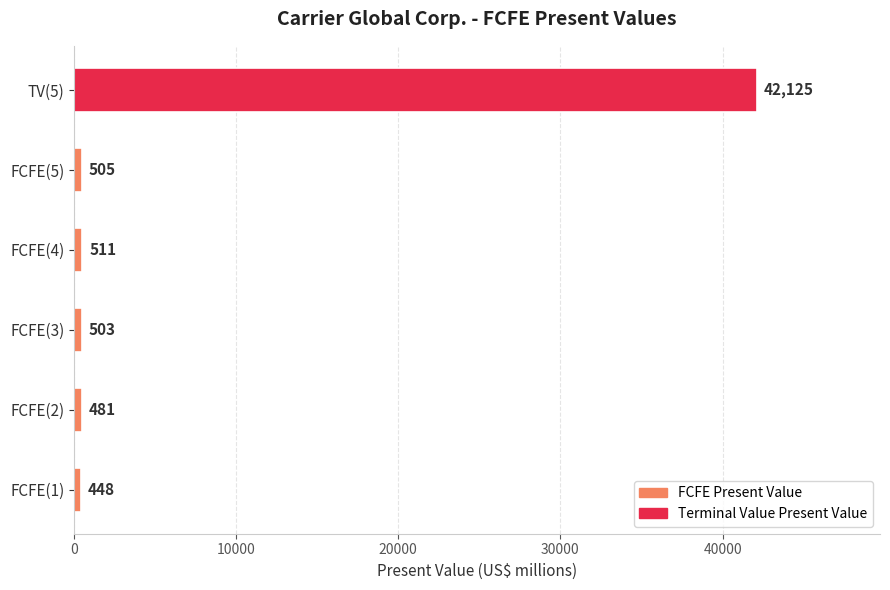

What is the sum of all values?

44573